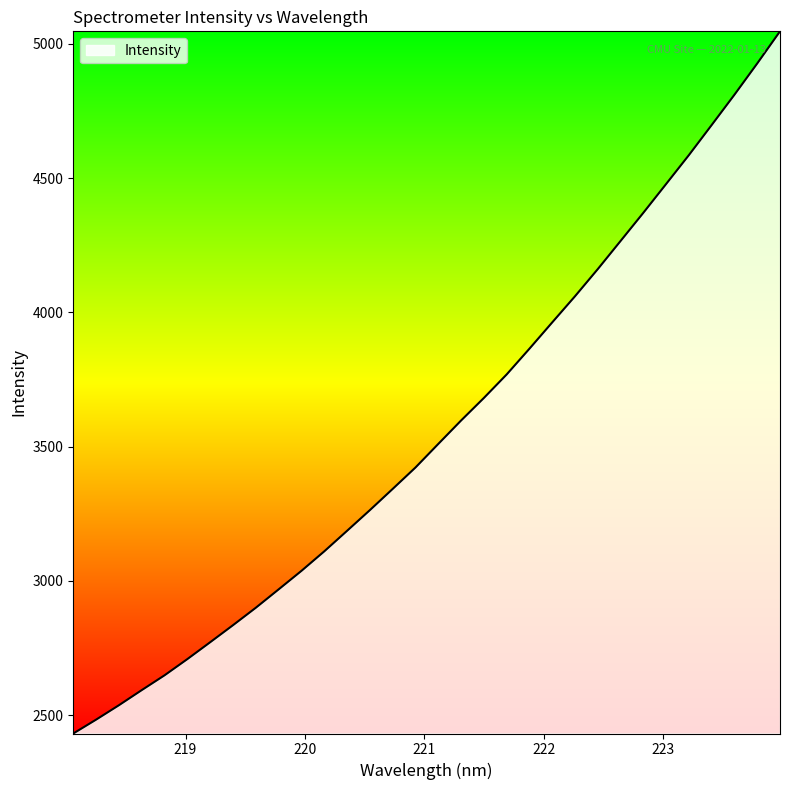

What is the greatest value displayed?

5046.9